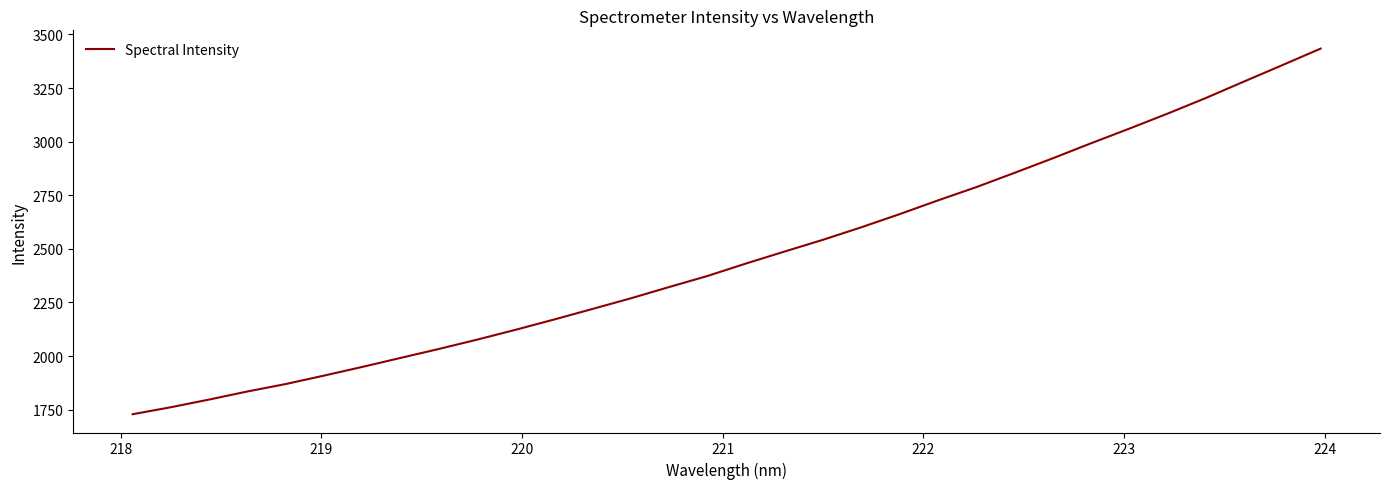

What is the difference between the maximum and minimum values?

1705.1